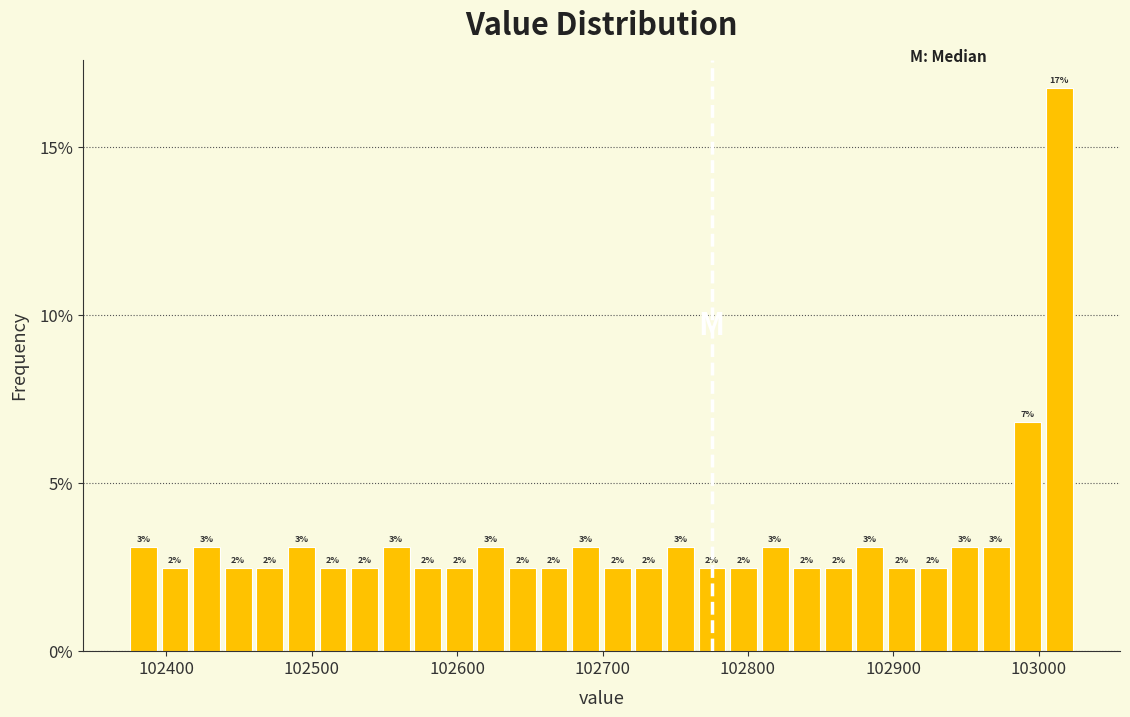

Read against the x-axis, roughly where is the centre of the tallest bar?

103010